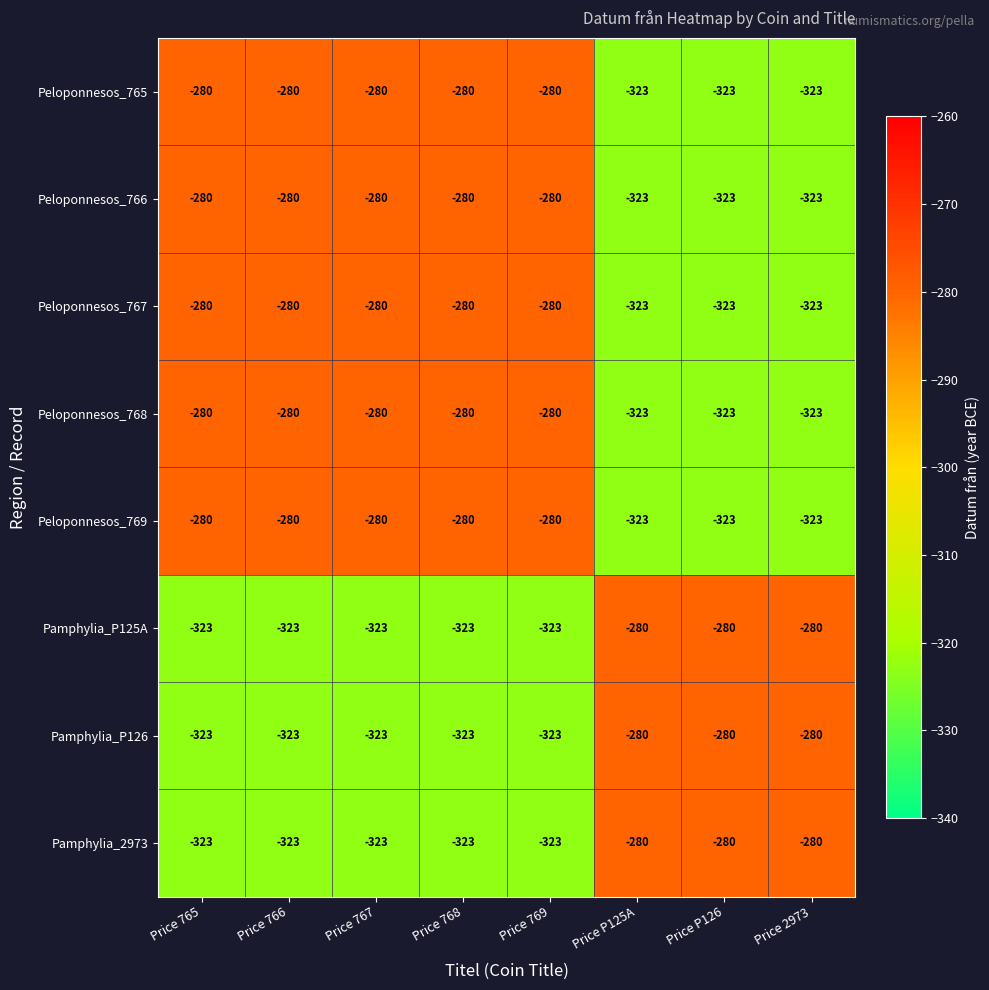

Count the number of data series in this chart.

8